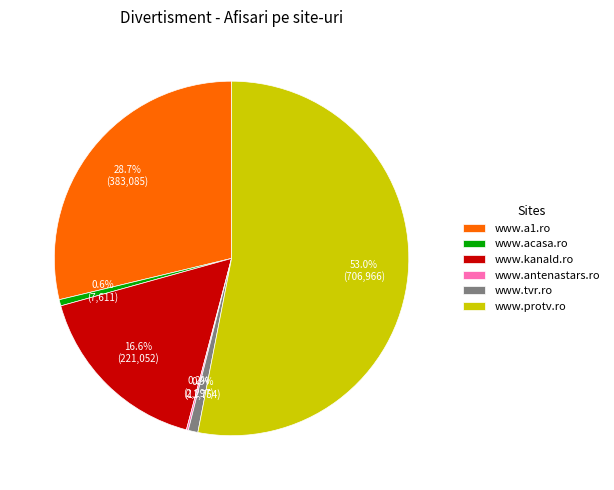

To the nearest percent, what is the combined percentage of www.acasa.ro and www.kanald.ro?

17%